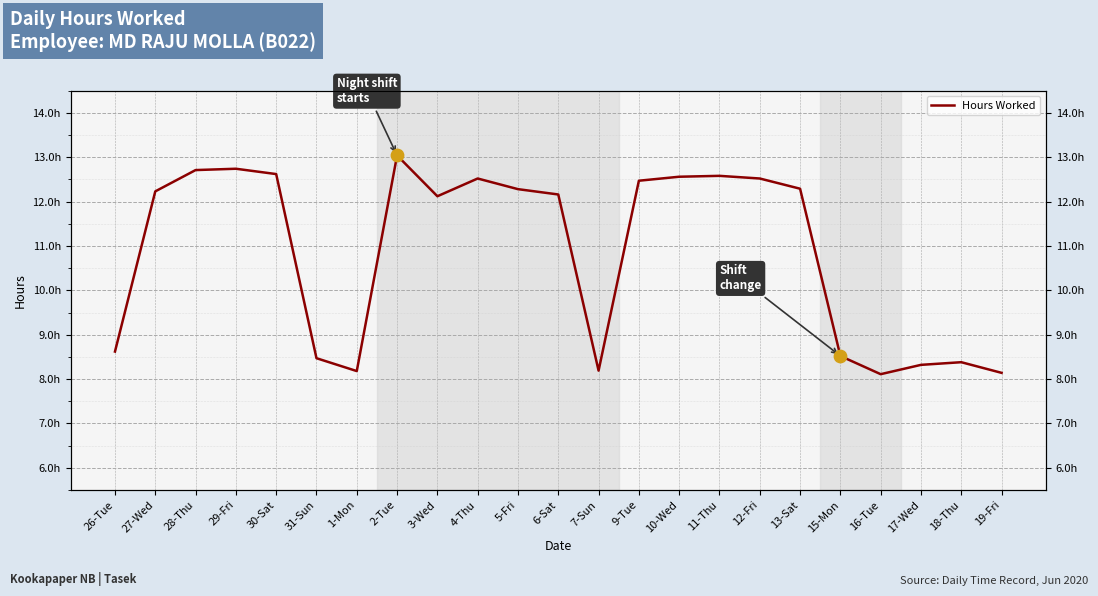

Between 13-Sat and 6-Sat, which is larger?

13-Sat